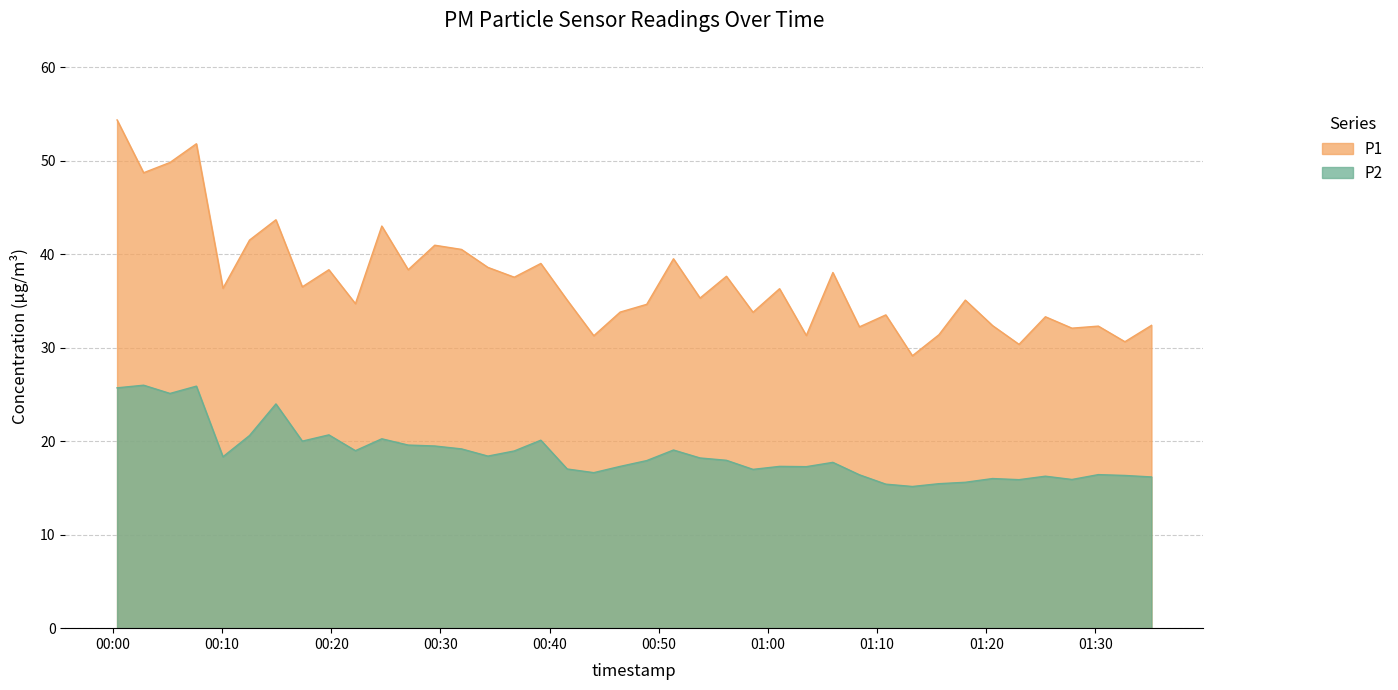

Which category has the highest value in the P2 series?

2023-01-16T00:02:49